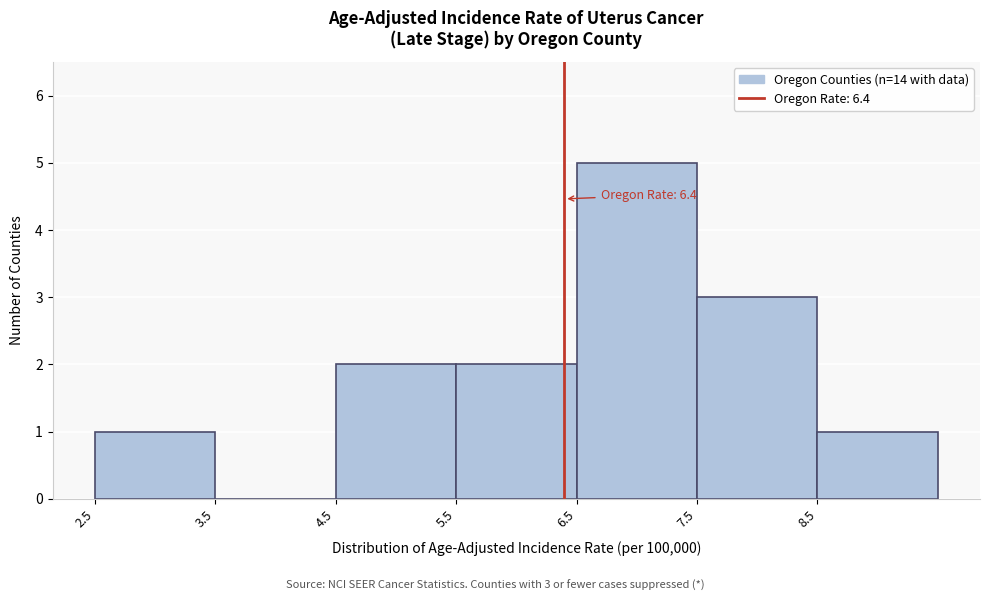

Over which range of the x-axis is the bar tallest?

6.5 to 7.5